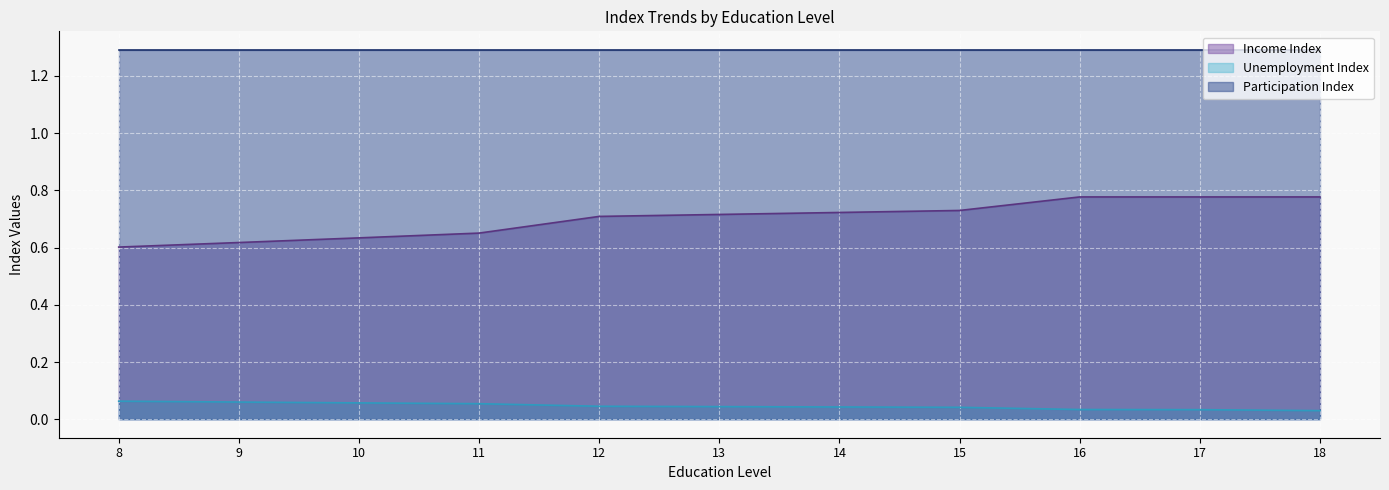

True or false: Income Index and Unemployment Index cross at least once.

False